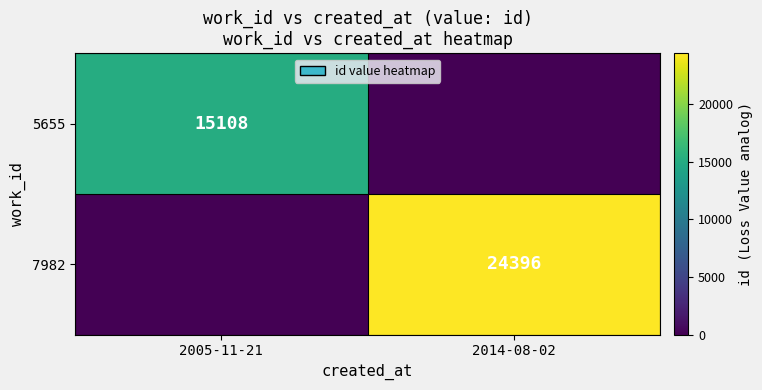

At how many categories does at least one series exceed 13262?

2